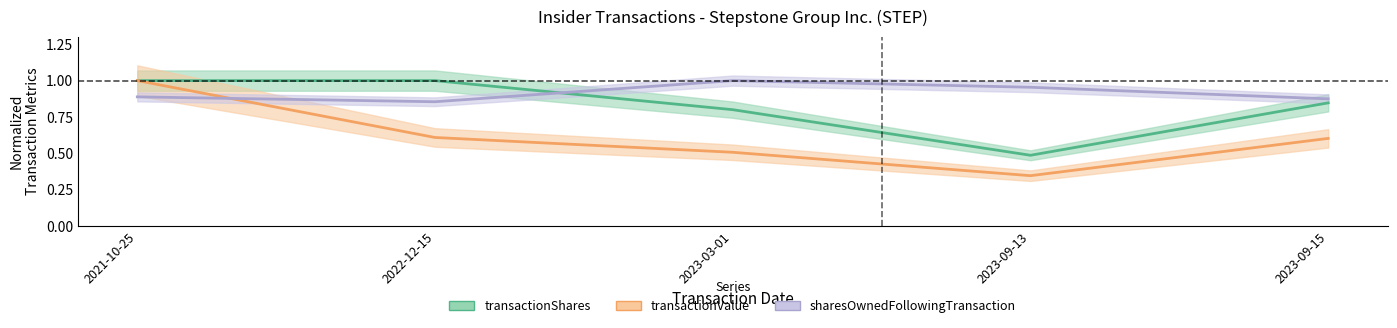

What position from the right is 2023-09-13?

2